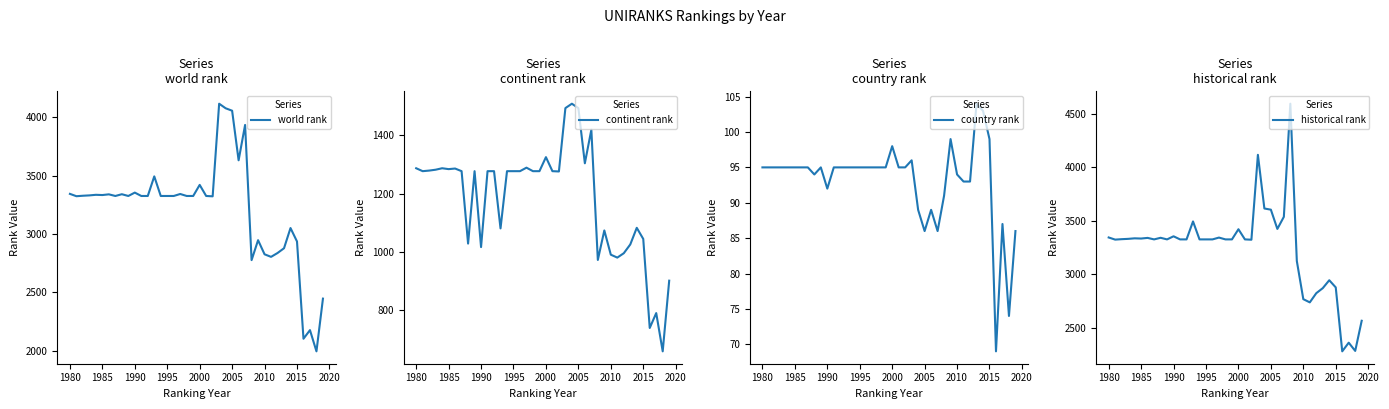

Reading left to right, what are all the values shown in this chart?

world rank: 3345	3325	3329	3332	3337	3335	3341	3327	3342	3327	3356	3327	3327	3495	3327	3327	3327	3344	3327	3327	3422	3327	3324	4118	4079	4058	3633	3936	2777	2948	2827	2805	2838	2879	3052	2937	2103	2177	1995	2447
continent rank: 1287	1277	1279	1282	1287	1284	1286	1277	1029	1277	1017	1277	1277	1081	1277	1277	1277	1289	1277	1277	1325	1277	1276	1493	1508	1493	1304	1419	973	1074	991	981	996	1026	1083	1045	740	791	660	902
country rank: 95	95	95	95	95	95	95	95	94	95	92	95	95	95	95	95	95	95	95	95	98	95	95	96	89	86	89	86	91	99	94	93	93	104	103	99	69	87	74	86
historical rank: 3345	3325	3329	3332	3337	3335	3341	3327	3342	3327	3356	3327	3327	3495	3327	3327	3327	3344	3327	3327	3422	3327	3324	4118	3616	3605	3425	3538	4596	3125	2768	2738	2824	2871	2945	2878	2280	2361	2284	2566